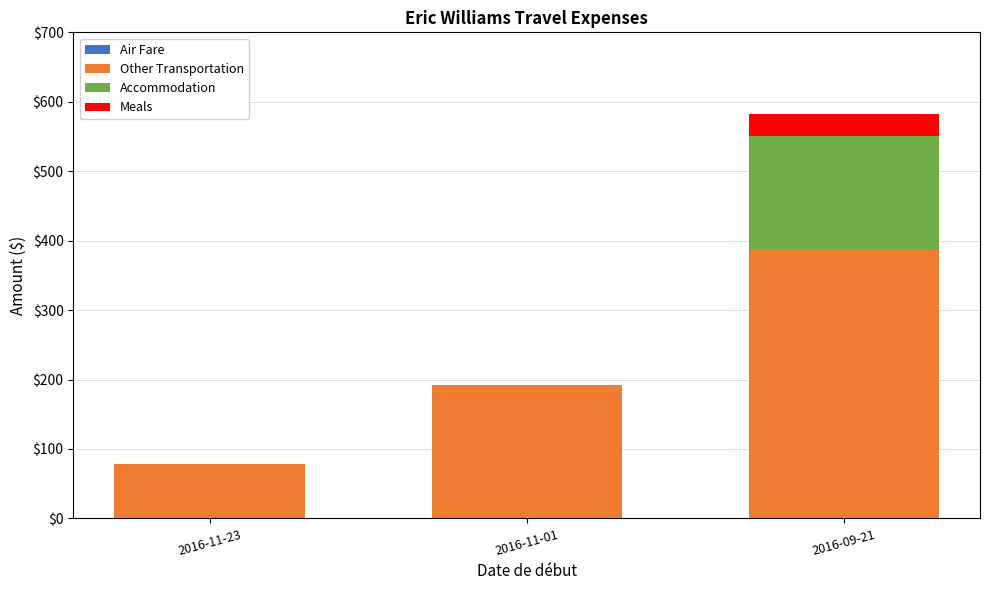

How many series are shown in this chart?

3